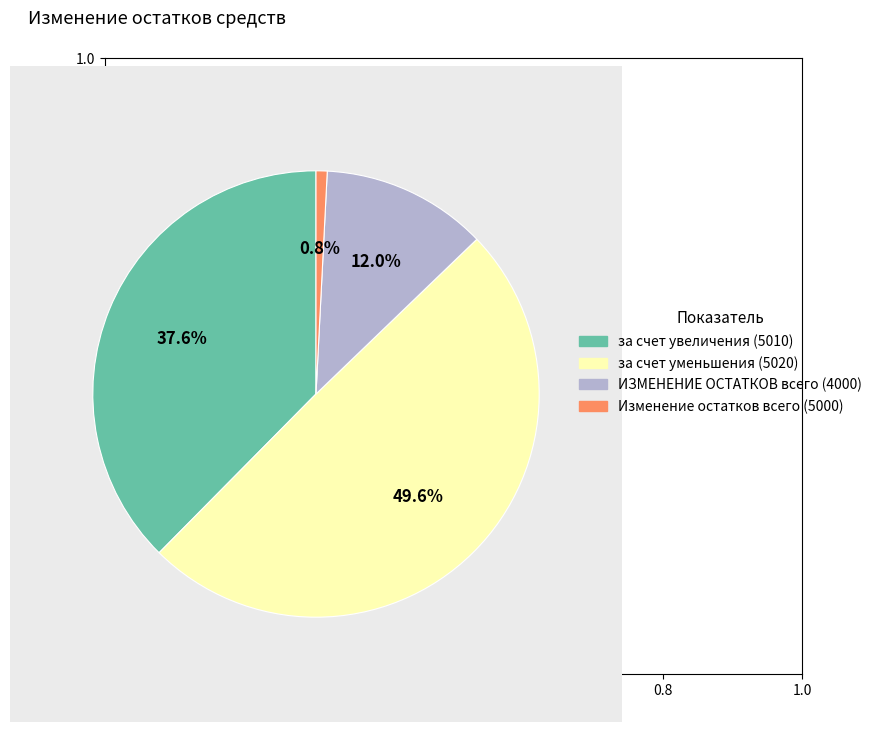

To the nearest percent, what is the difference between the largest and smallest slice percentages?

49%